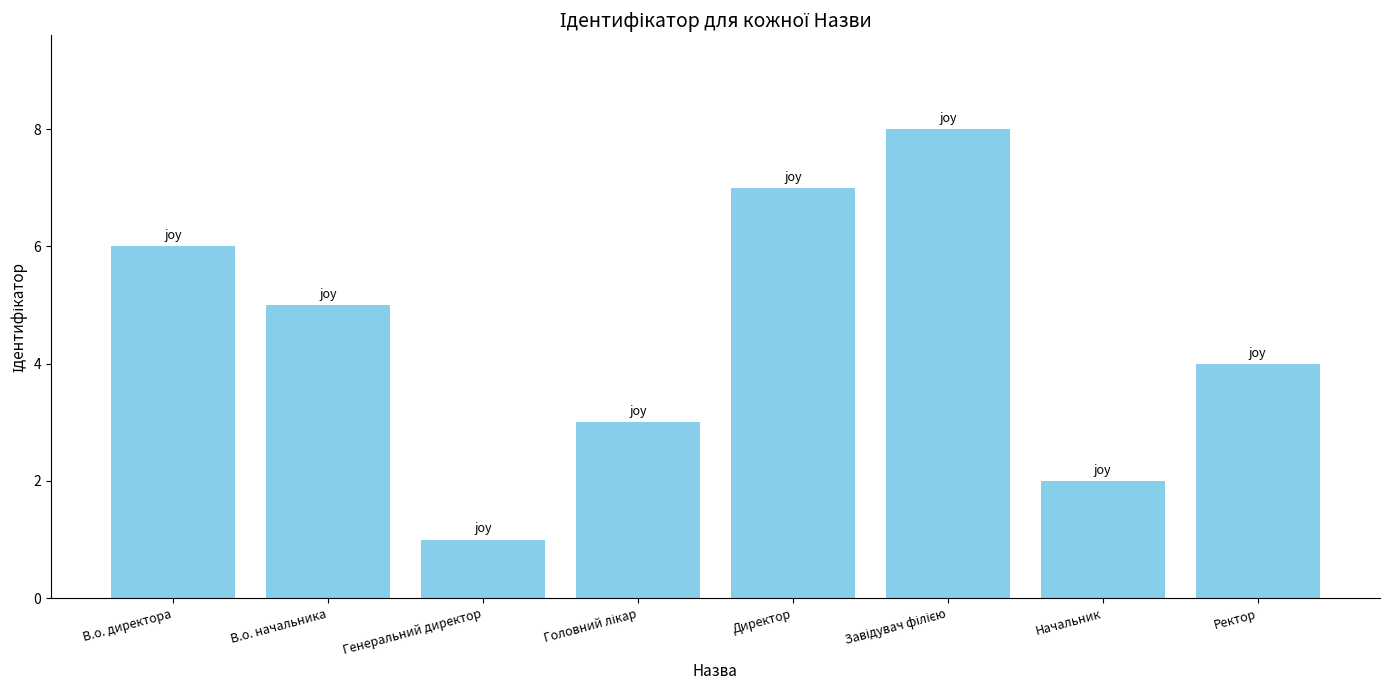

What is the label of the 5th bar from the left?

Директор